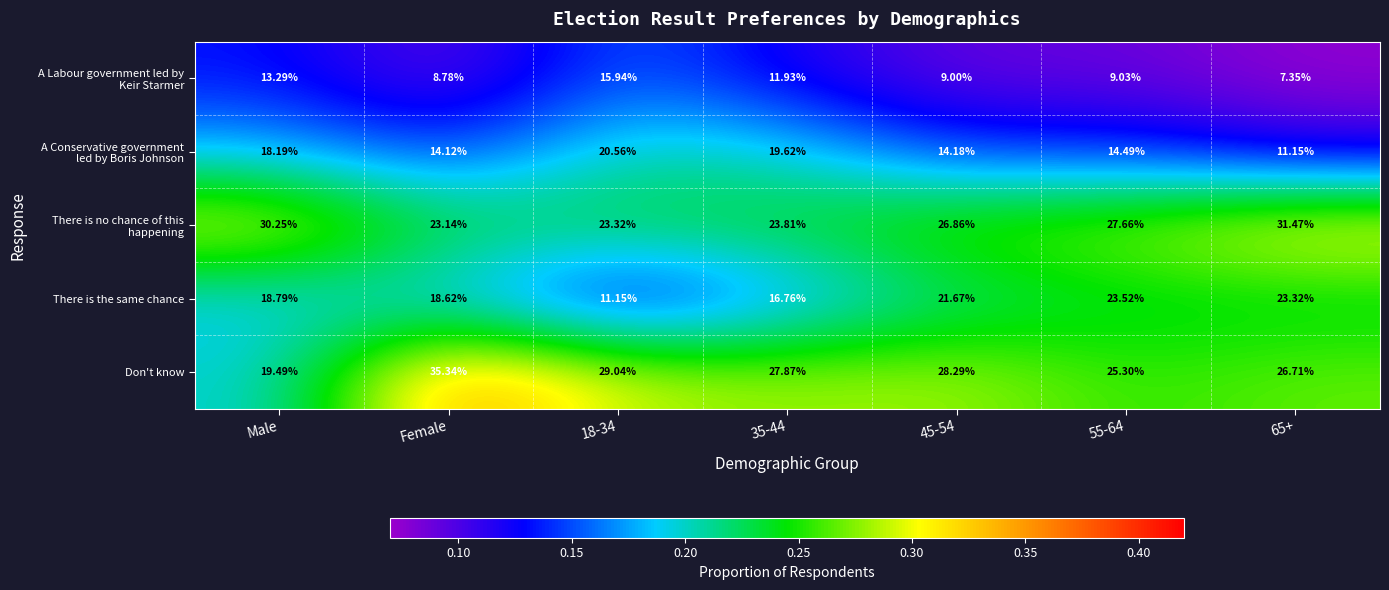

Which series has the widest spread of values?

Don't know